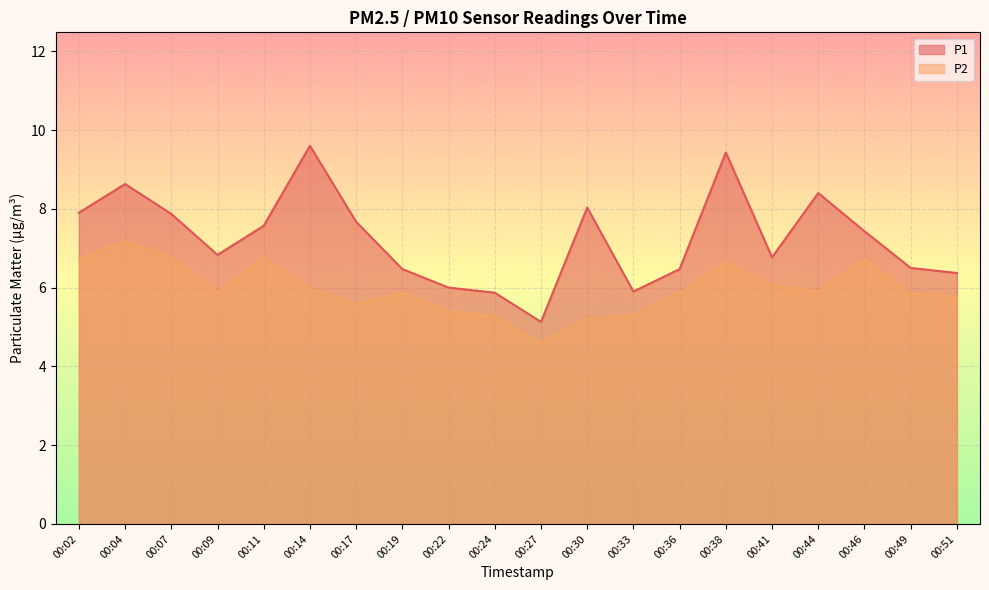

At which label does P1 reach its peak?

00:14